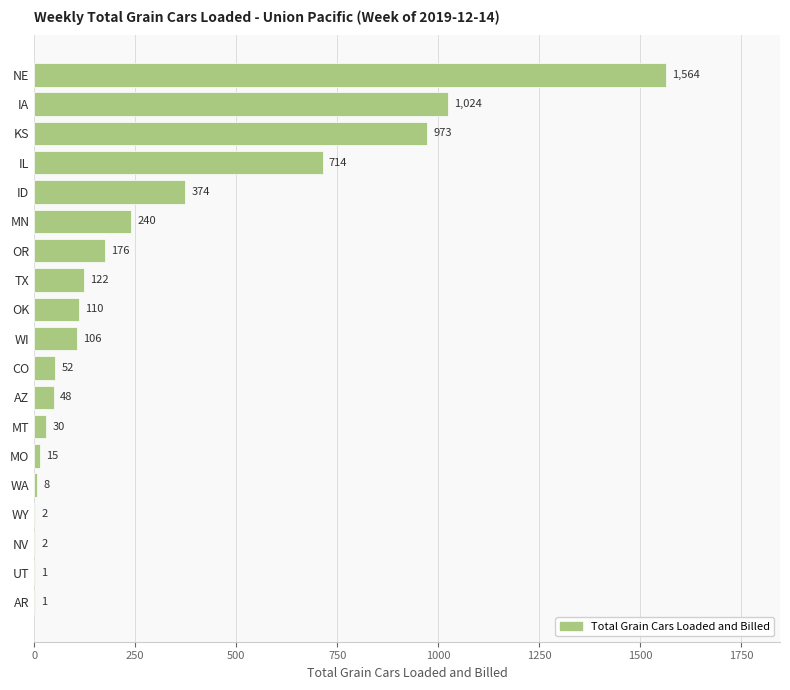

At which label is the value closest to 782?

IL